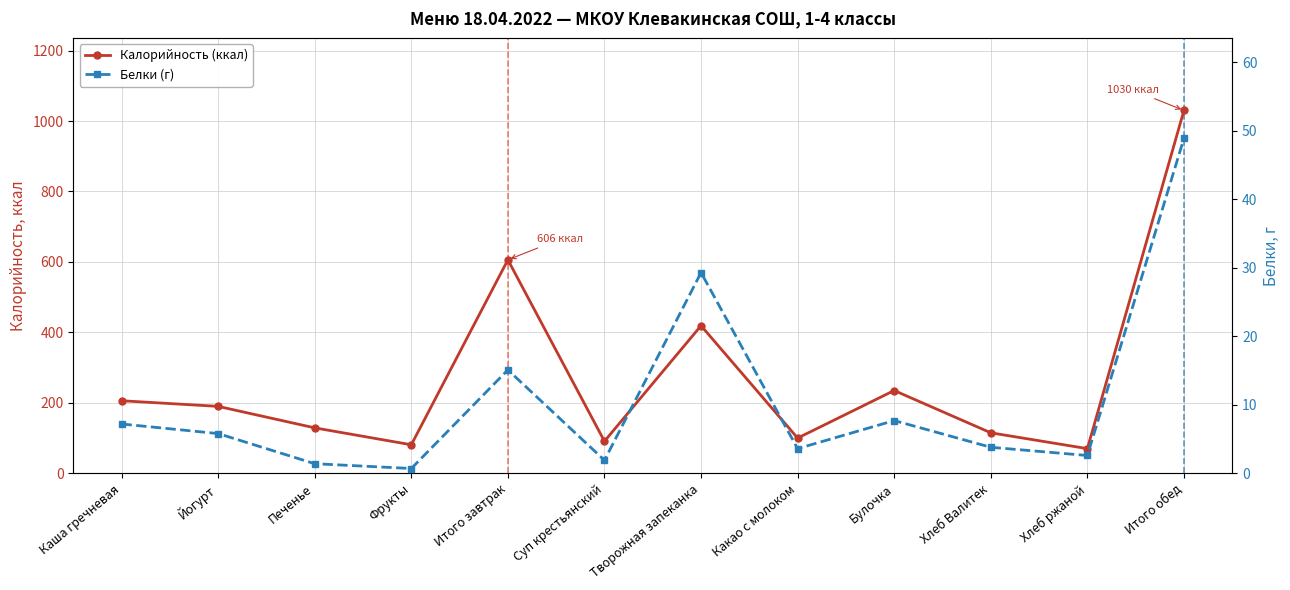

Which series changed the most between Йогурт and Итого обед?

Калорийность (ккал)